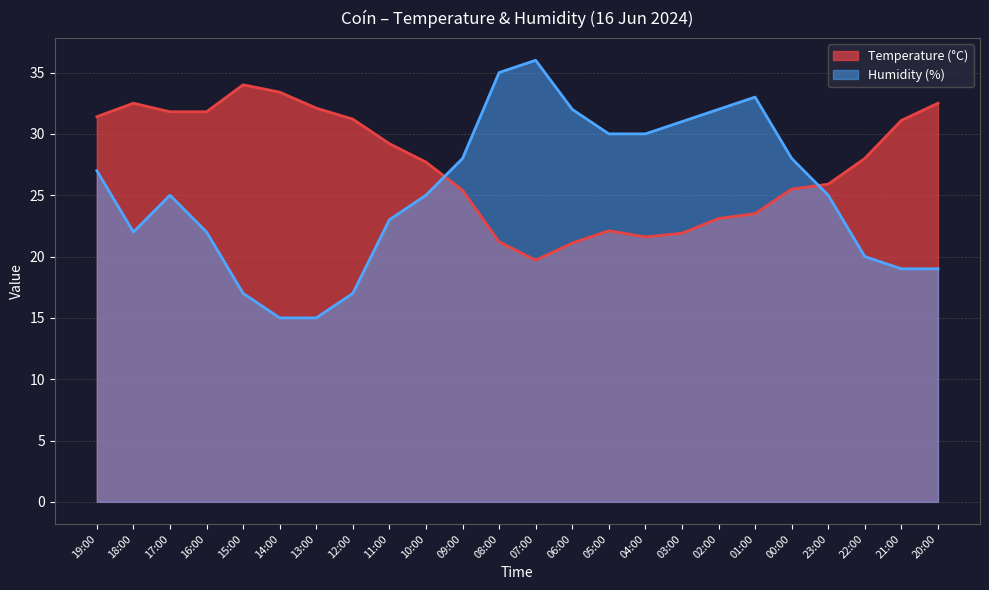

What is the smallest value displayed?

15.0